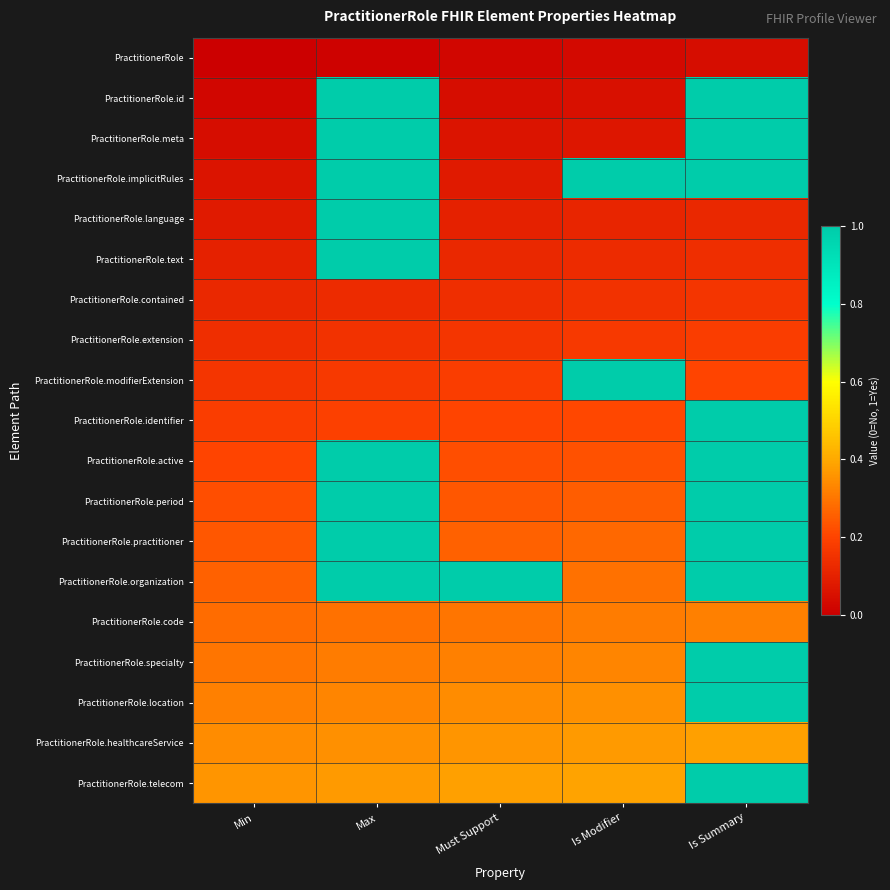

What is the greatest value displayed?

1.0